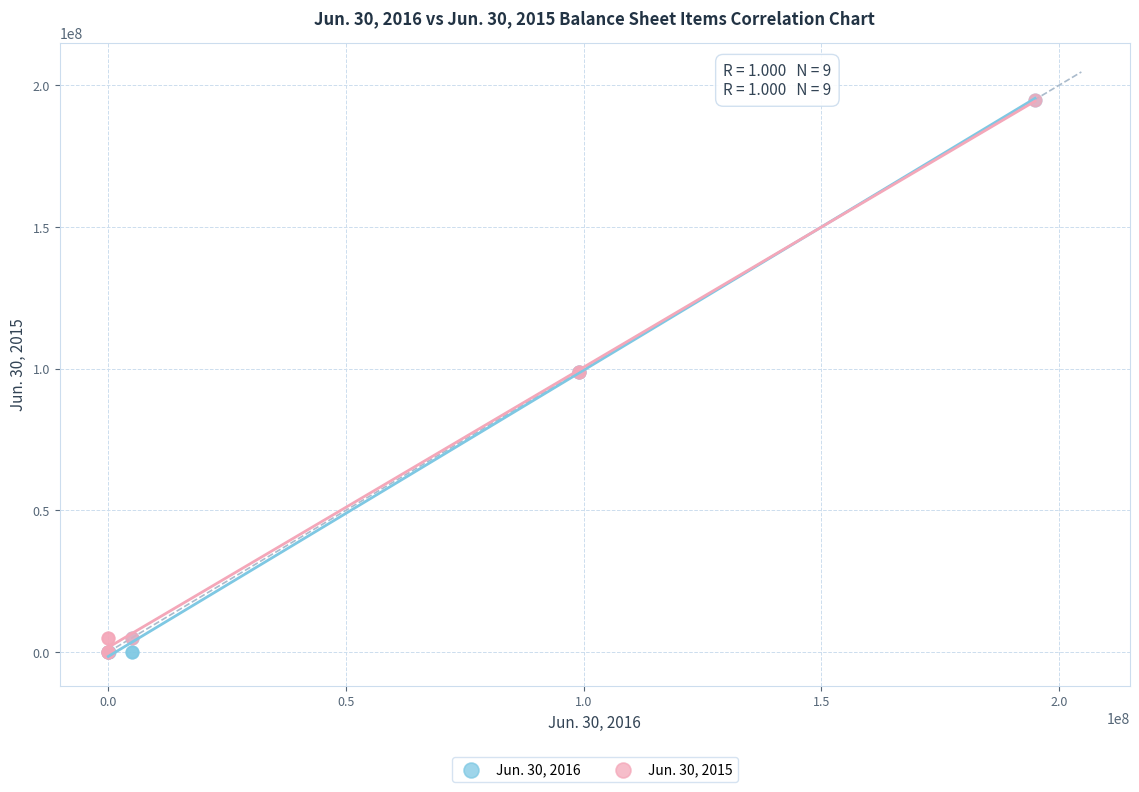

What are all the series names shown in the legend?

Jun. 30, 2016, Jun. 30, 2015